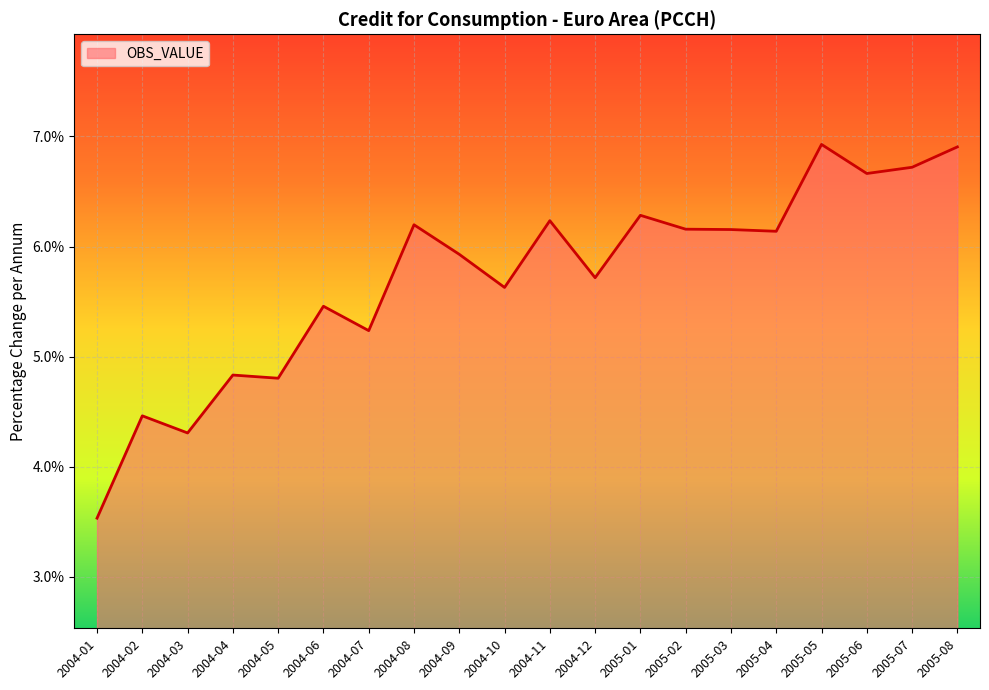

The value at 2004-12 is 8.9. True or false?

False